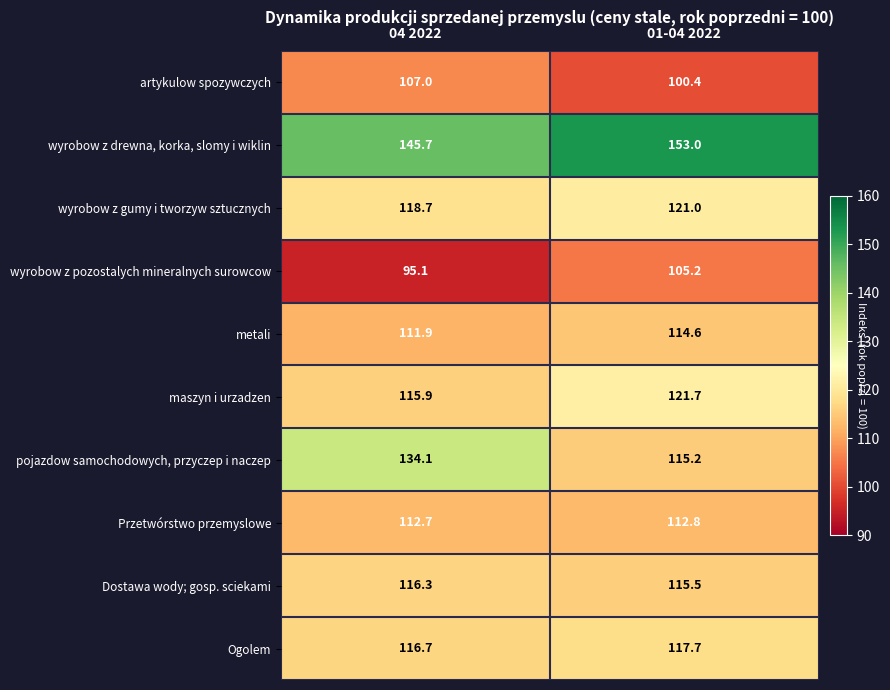

How many distinct data groups are displayed?

10